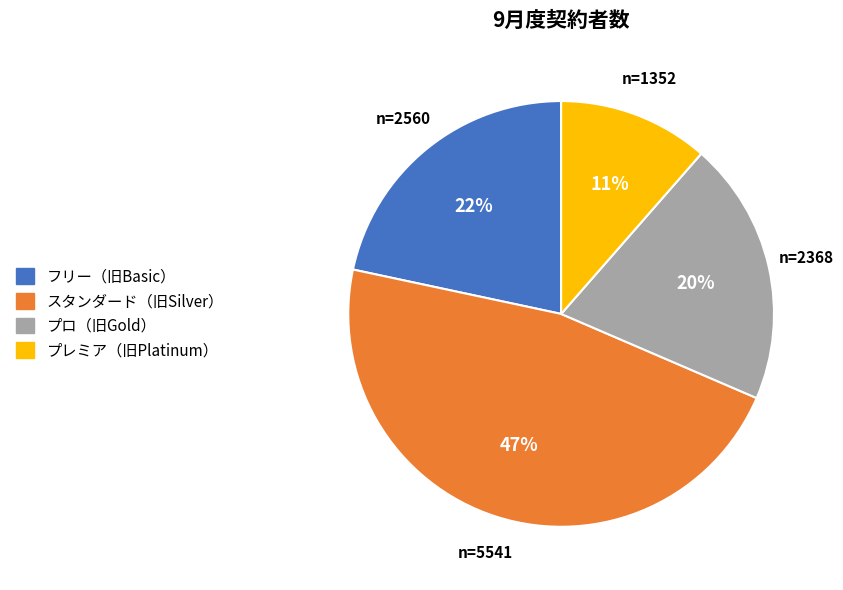

Is there any slice that represents more than half of the pie?

No